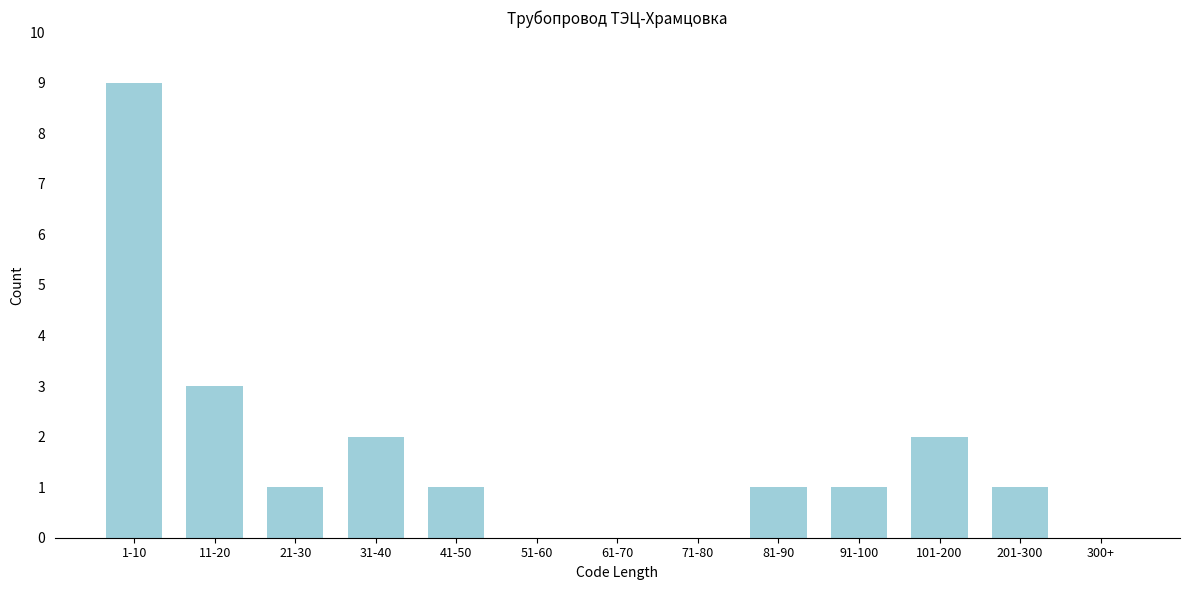

Reading left to right, what are all the values shown in this chart?

1-10=9	11-20=3	21-30=1	31-40=2	41-50=1	51-60=0	61-70=0	71-80=0	81-90=1	91-100=1	101-200=2	201-300=1	300+=0